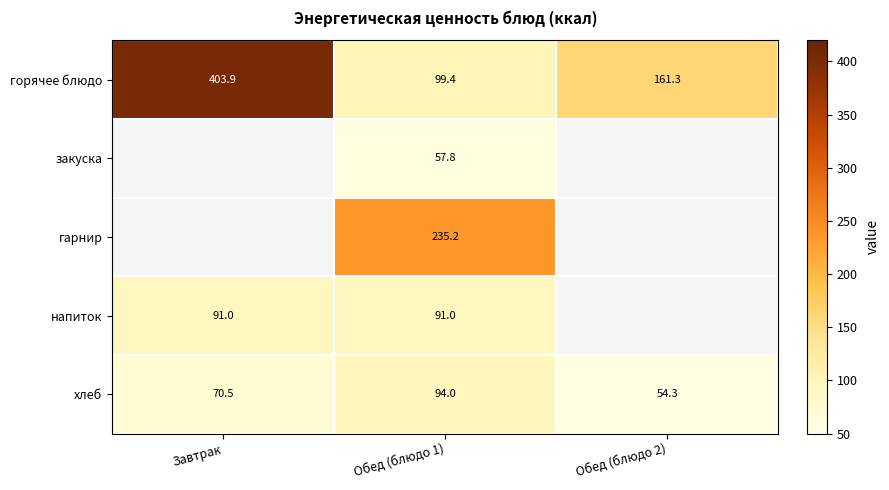

At how many categories does at least one series exceed 374?

1